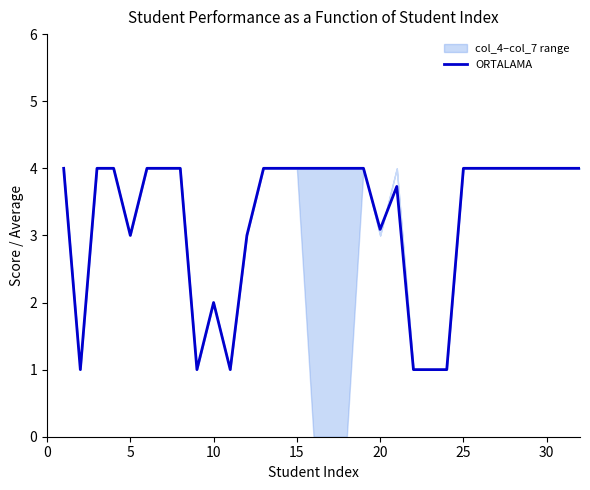

How many lines are shown in the chart?

1